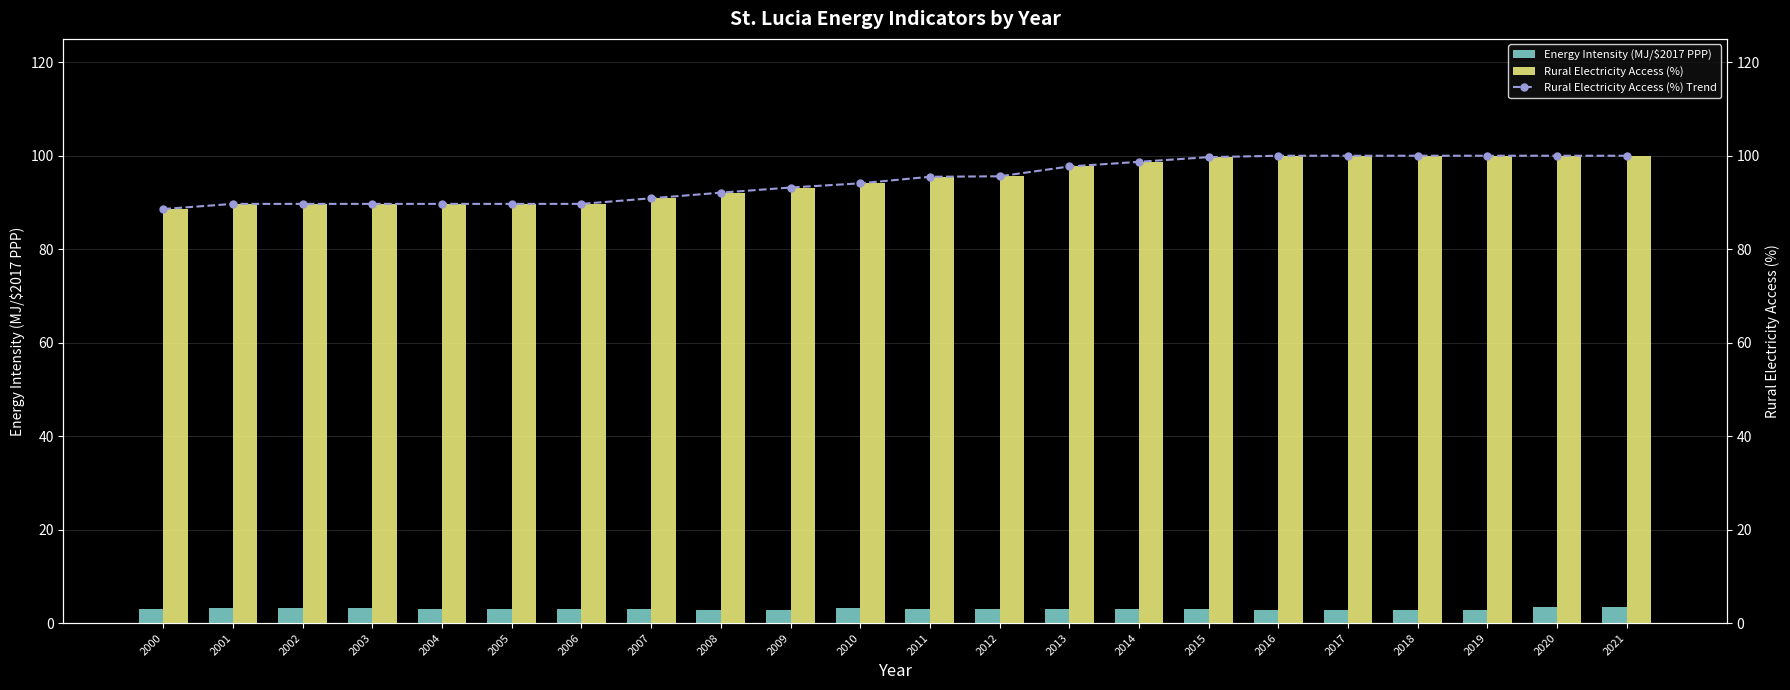

List the series in order of their peak value, highest first.

Rural Electricity Access (%), Rural Electricity Access (%) Trend, Energy Intensity (MJ/$2017 PPP)